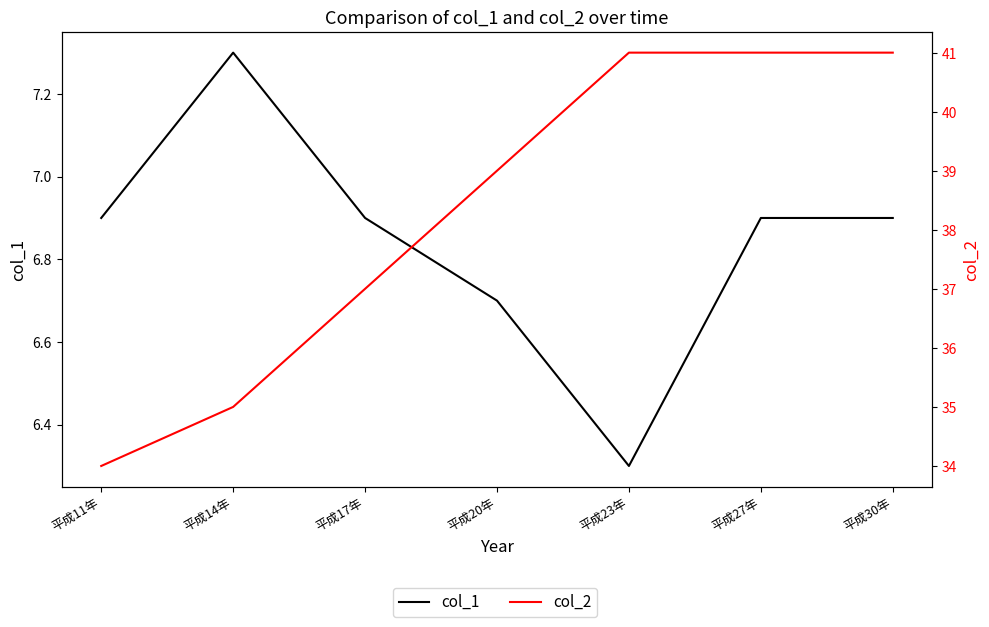

The col_1 series shows 9.0 at 平成11年. True or false?

False